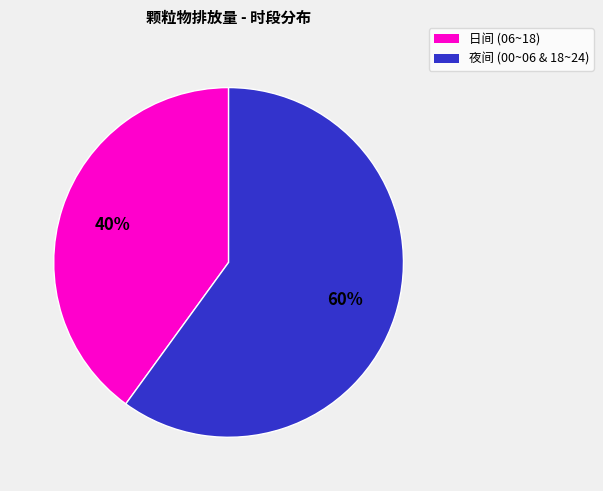

Does any single category account for the majority?

Yes